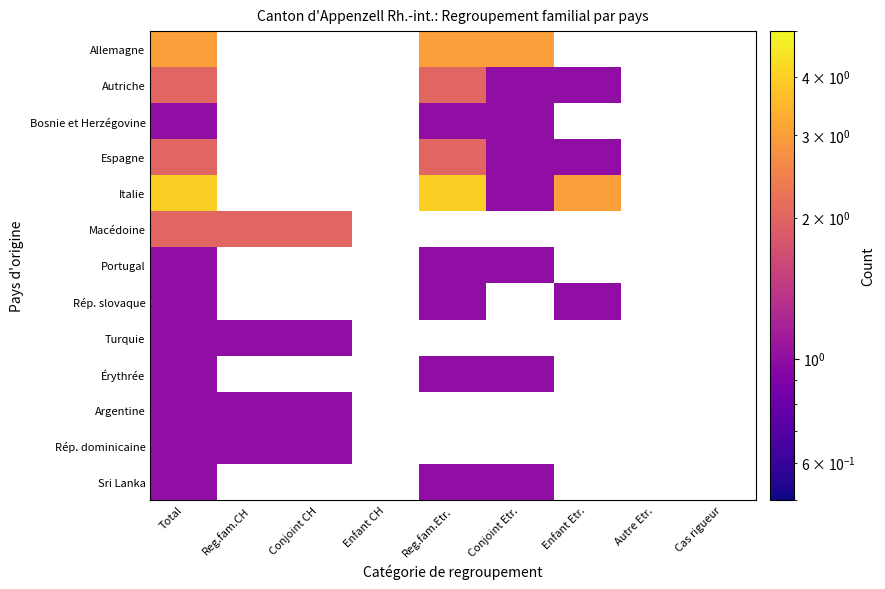

At which category is the sum across all series the highest?

Total